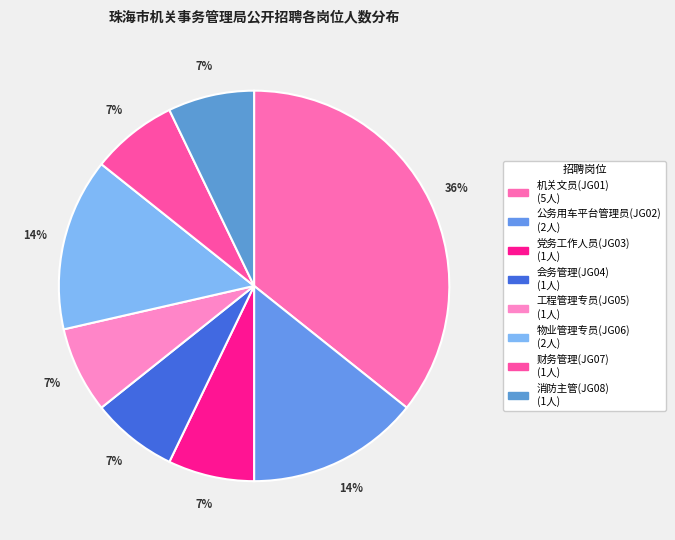

To the nearest percent, what is the average slice percentage?

12%